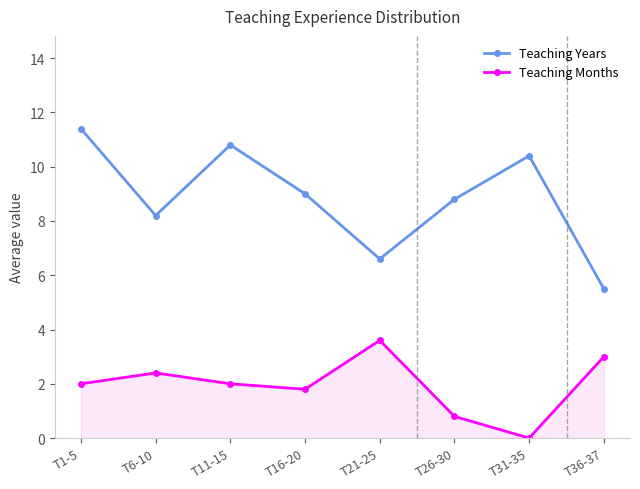

True or false: Teaching Months and Teaching Years intersect in this chart.

False